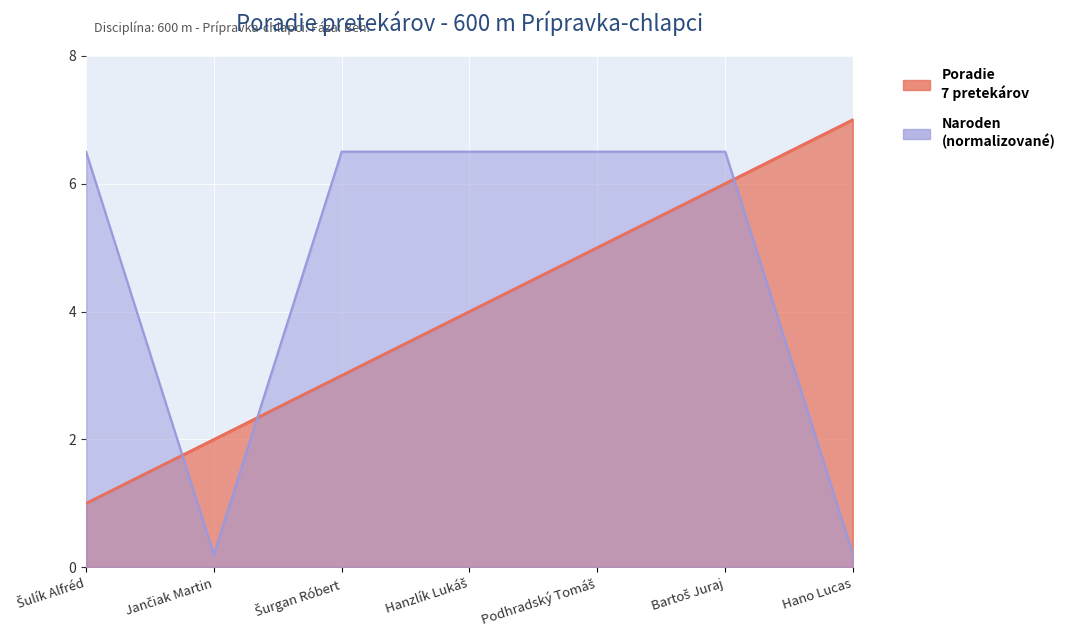

True or false: the data has more than 2 interior local peaks.

False